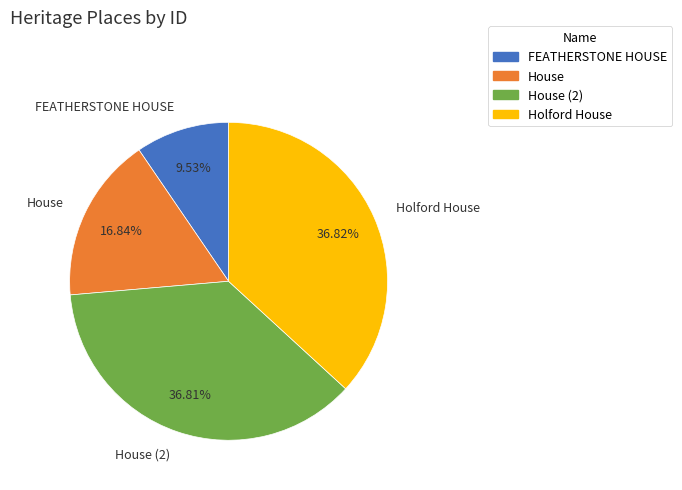

To the nearest percent, what is the difference between the Holford House and House slice percentages?

20%